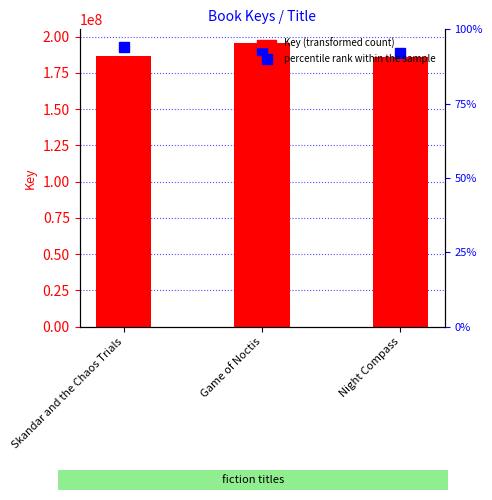

At which label is the value closest to 190775387?

Skandar and the Chaos Trials